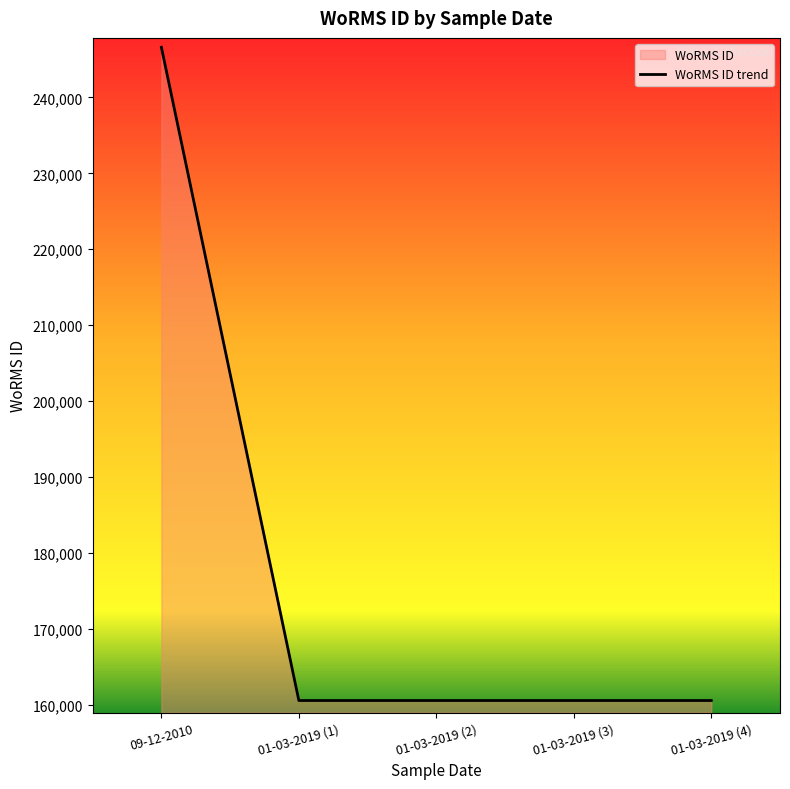

Does the chart display data point markers on the line(s)?

No